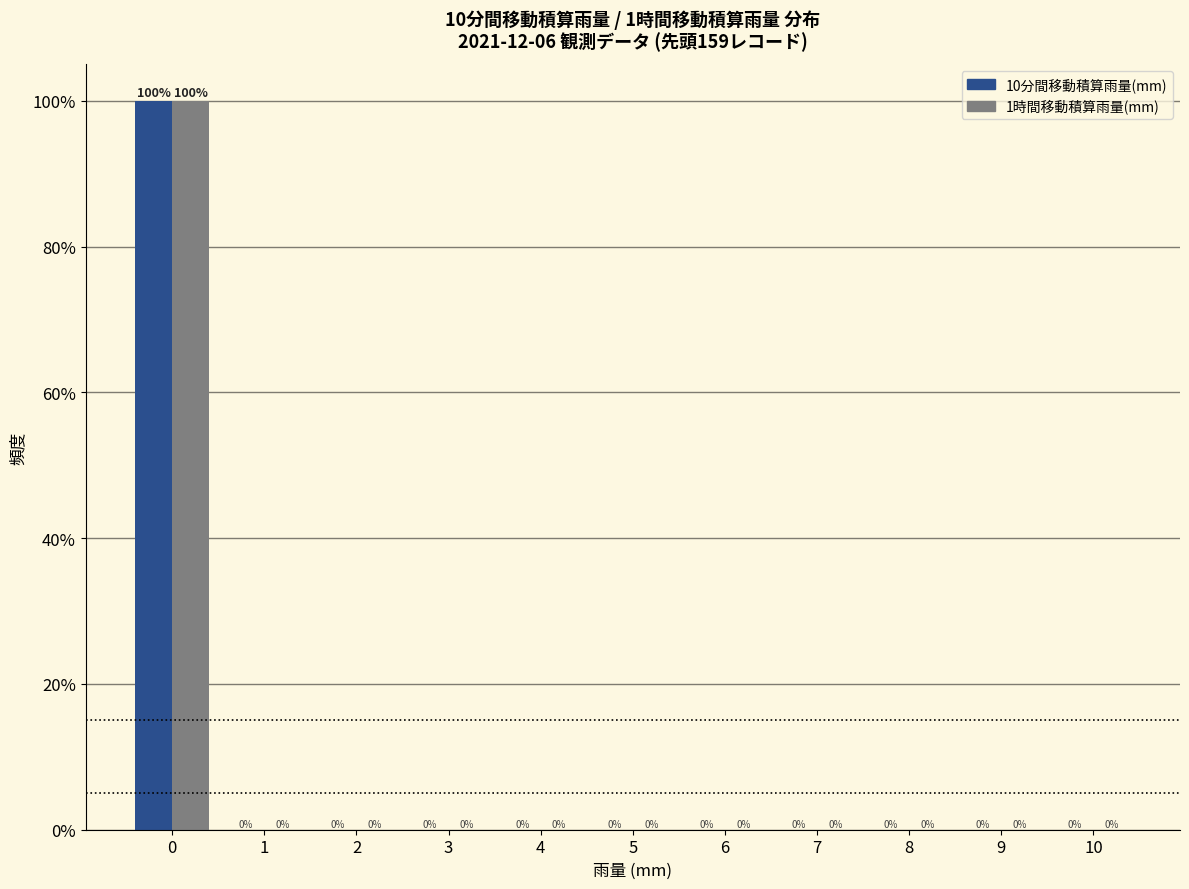

Reading left to right, what are all the values shown in this chart?

10分間移動積算雨量(mm): 0=100	1=0	2=0	3=0	4=0	5=0	6=0	7=0	8=0	9=0	10=0
1時間移動積算雨量(mm): 0=100	1=0	2=0	3=0	4=0	5=0	6=0	7=0	8=0	9=0	10=0